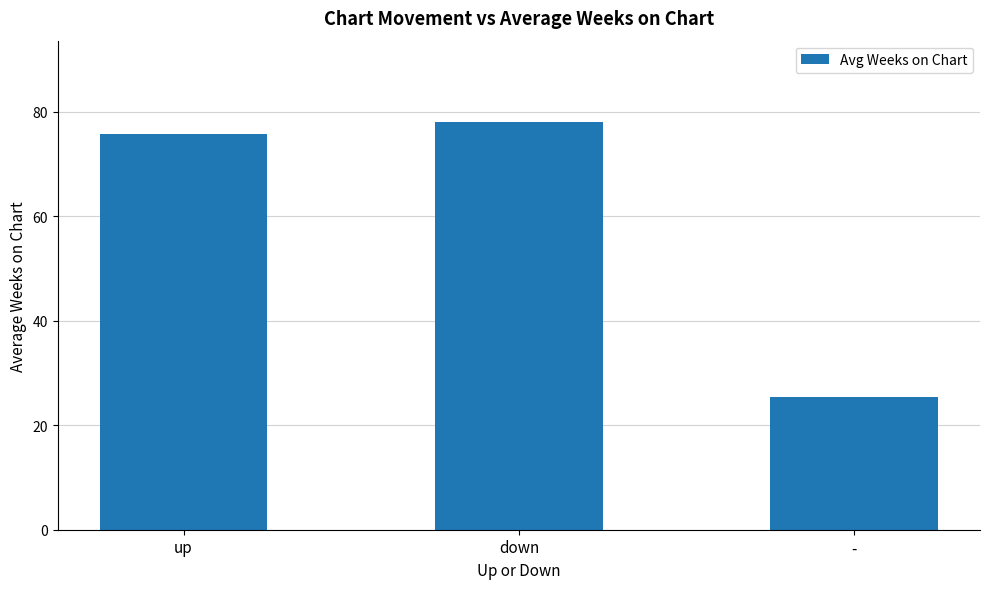

Are the bars horizontal?

No